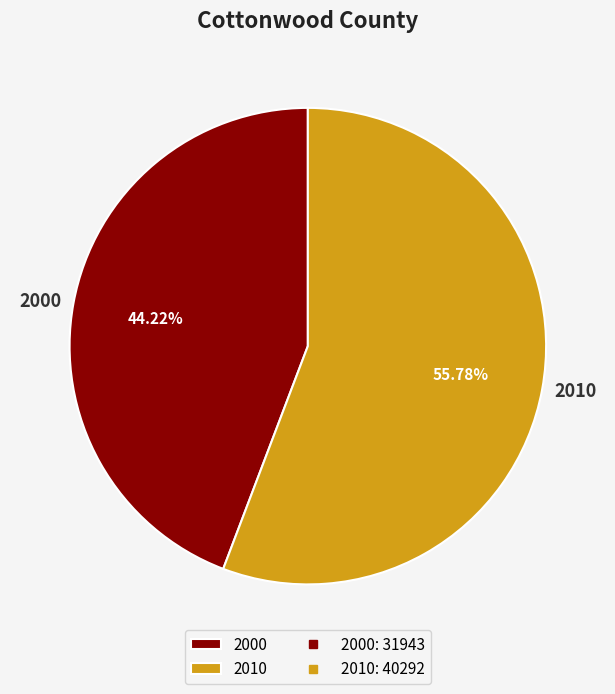

Which has a higher value, 2000 or 2010?

2010